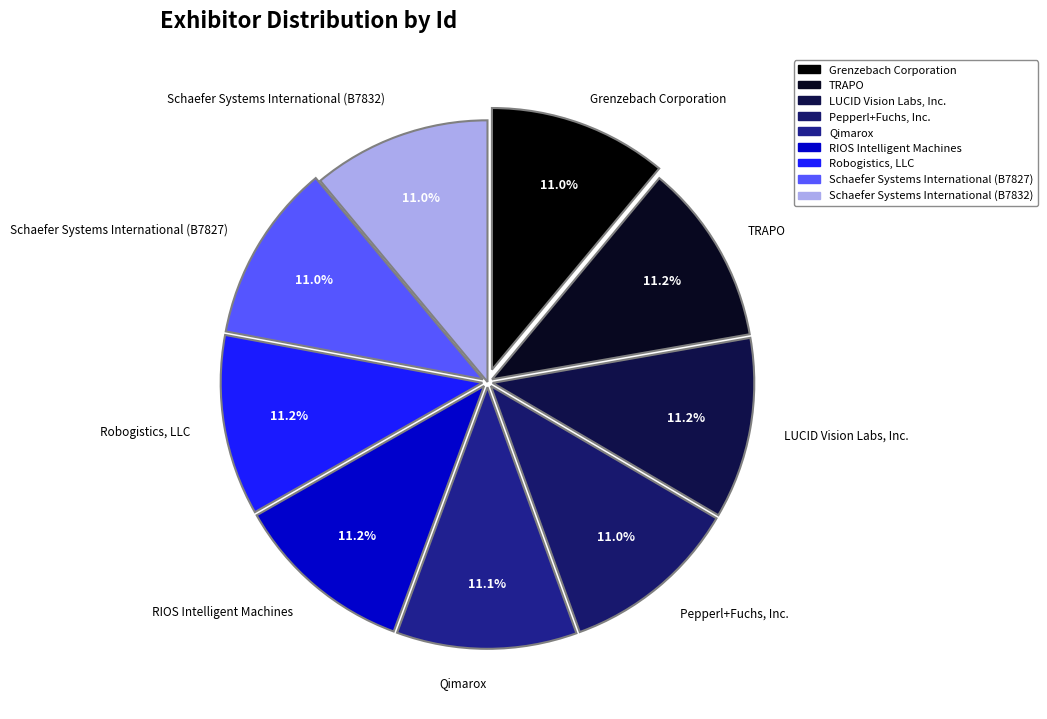

To the nearest percent, what is the average slice percentage?

11%